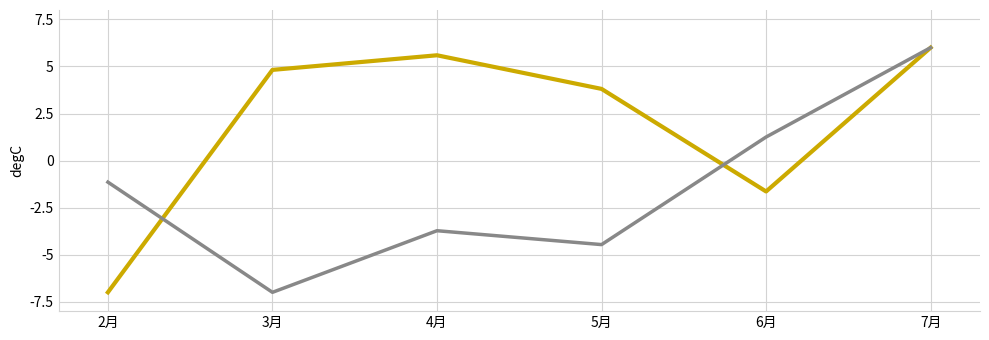

What is the total value across all series at 3月?

-2.2